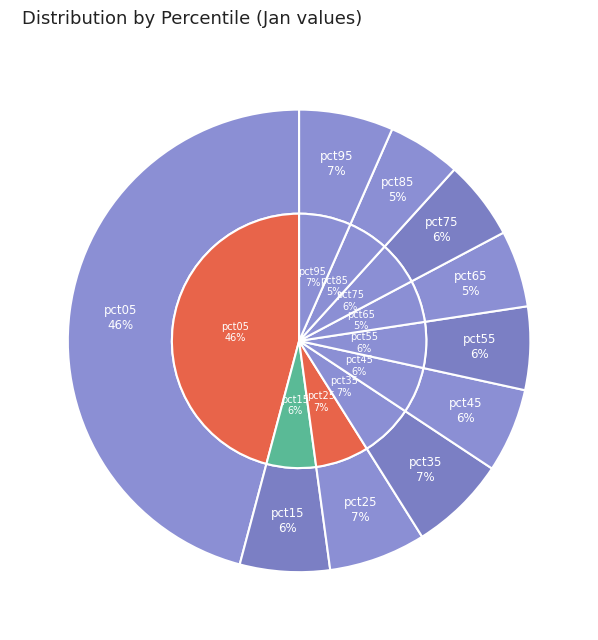

Combined, do pct75 and pct35 account for over 50%?

No